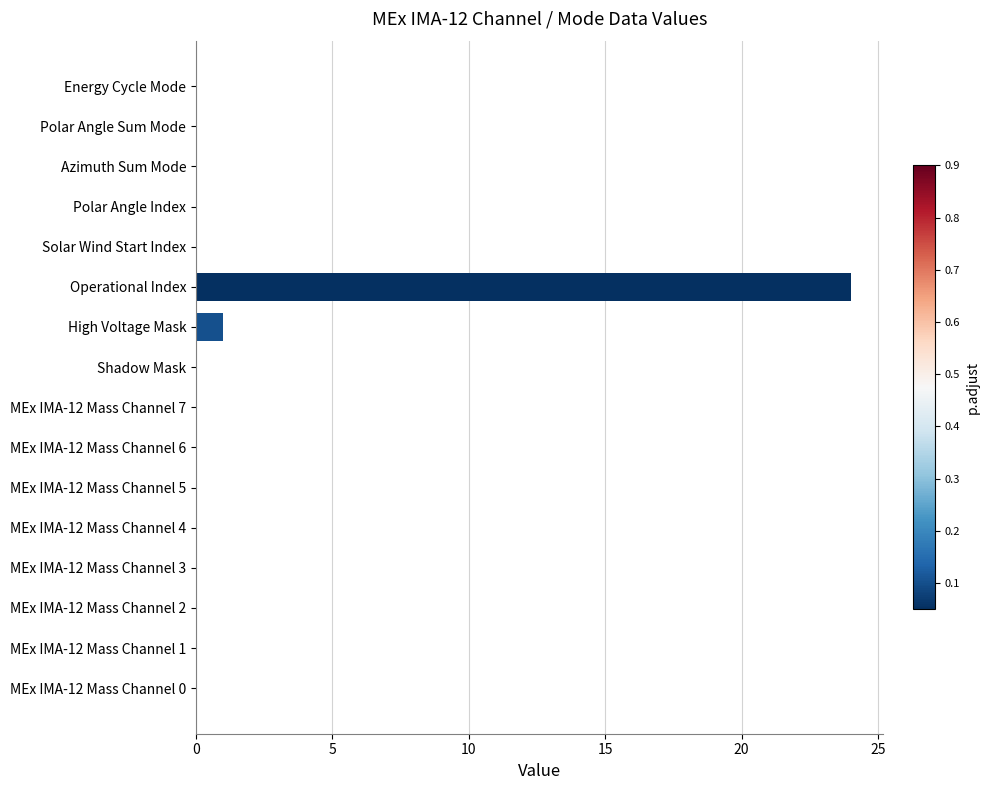

What is the sum of all values?

25